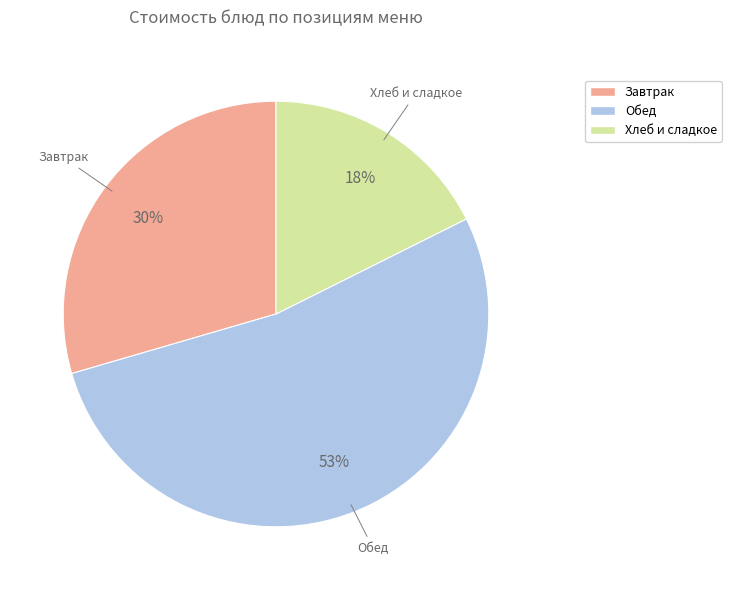

To the nearest percent, what is the average slice percentage?

33%